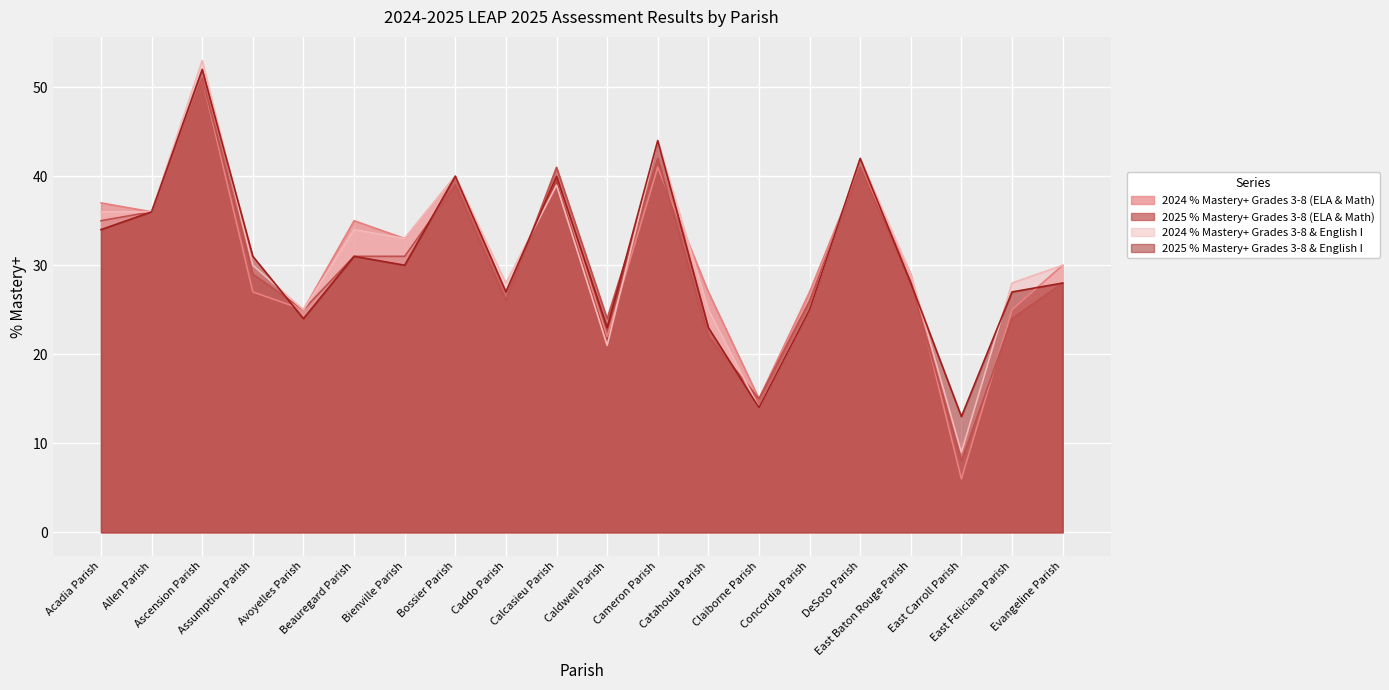

At which category does the chart reach its peak across all series?

Ascension Parish